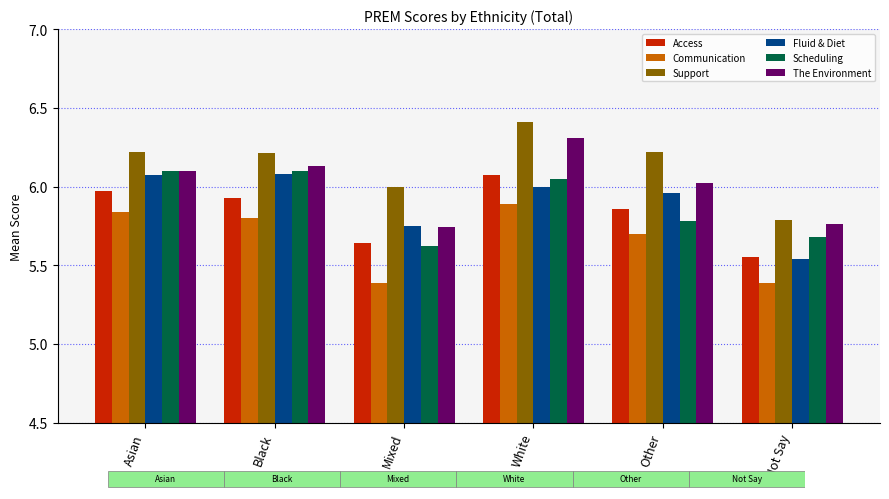

What is the label of the 2nd bar from the right?

Other